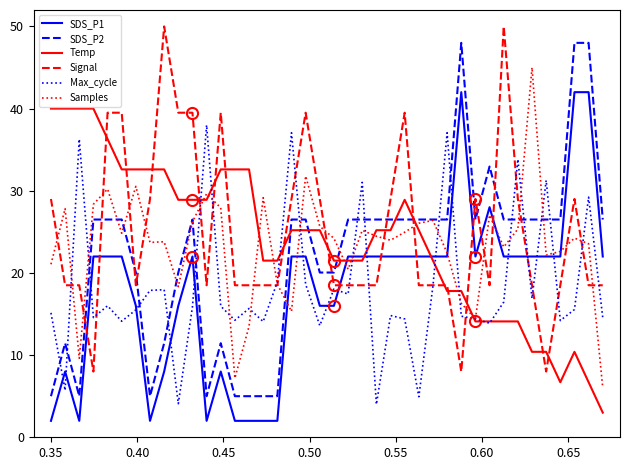

True or false: SDS_P2 and Temp intersect in this chart.

True